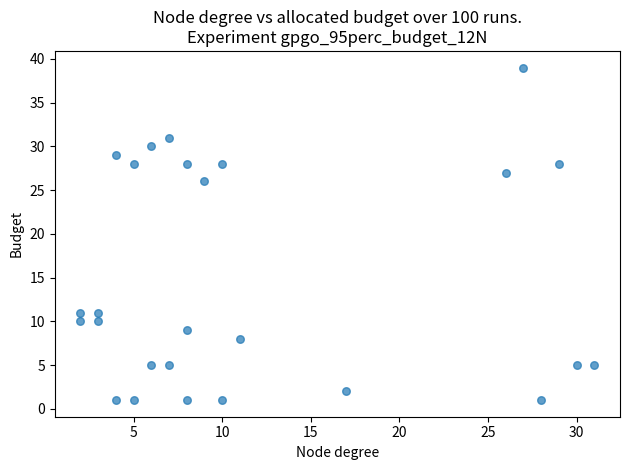

What Y value in the scatter plot is closest to 20?

26